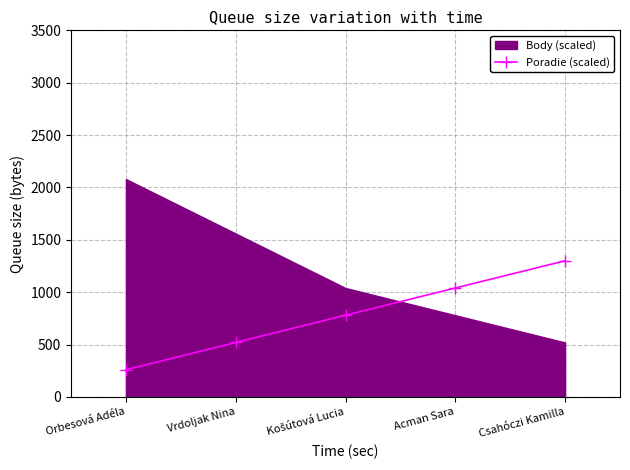

Count the number of values greater than 780.

2